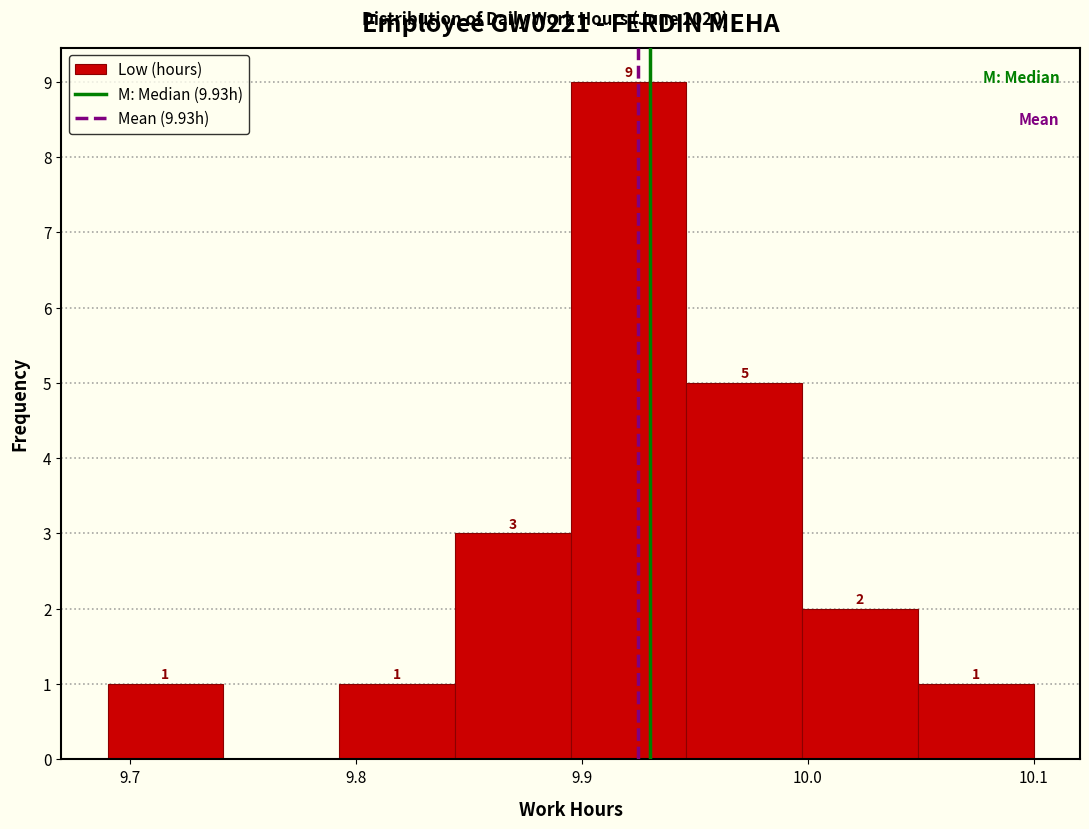

Which range on the x-axis has the tallest bar?

9.90 to 9.95